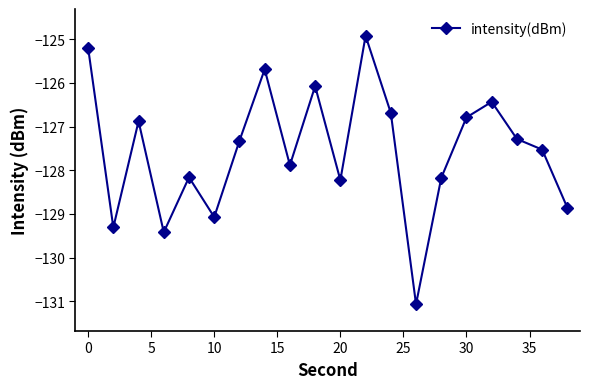

What is the difference between the maximum and minimum values?

6.1